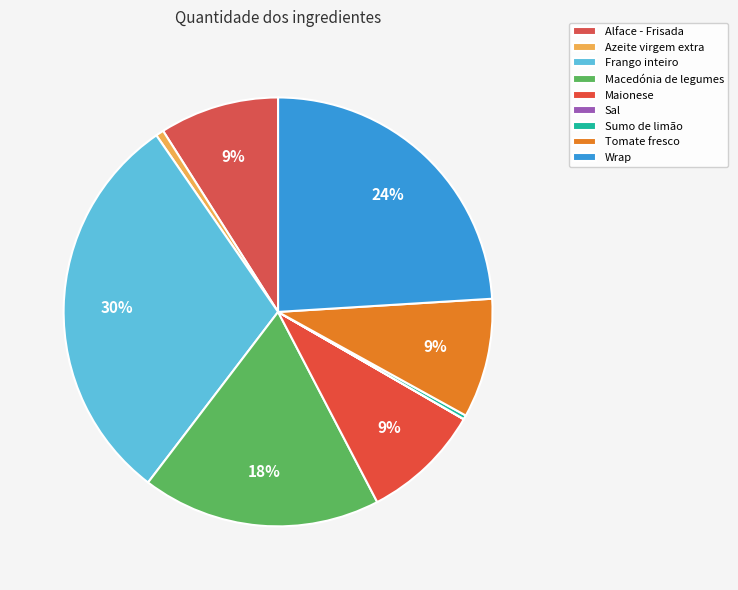

Which slice is the smallest?

Sal